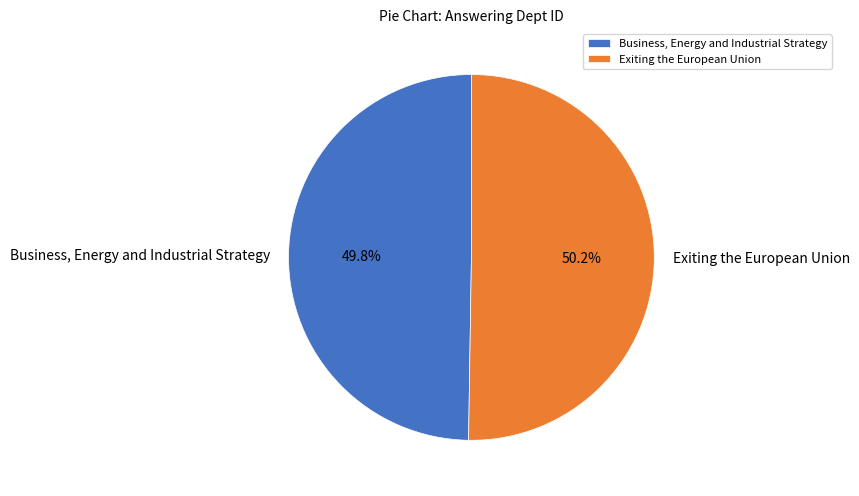

Is there any slice that represents more than half of the pie?

Yes